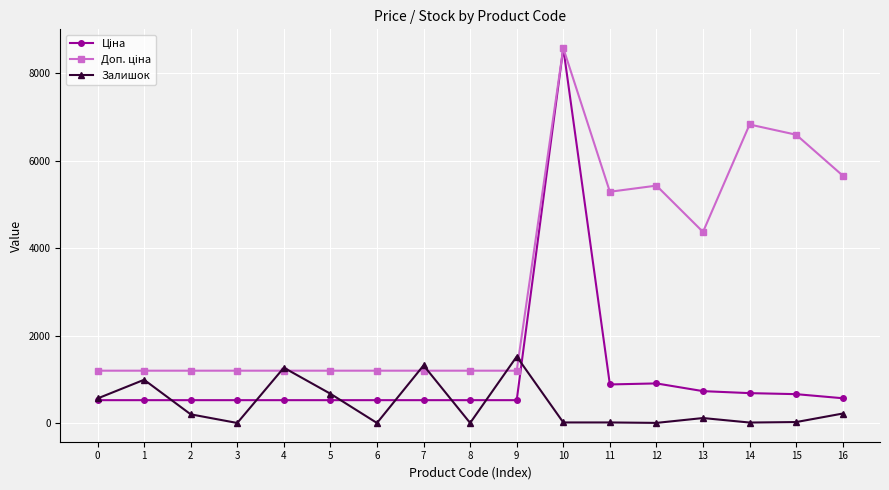

How many lines are shown in the chart?

3